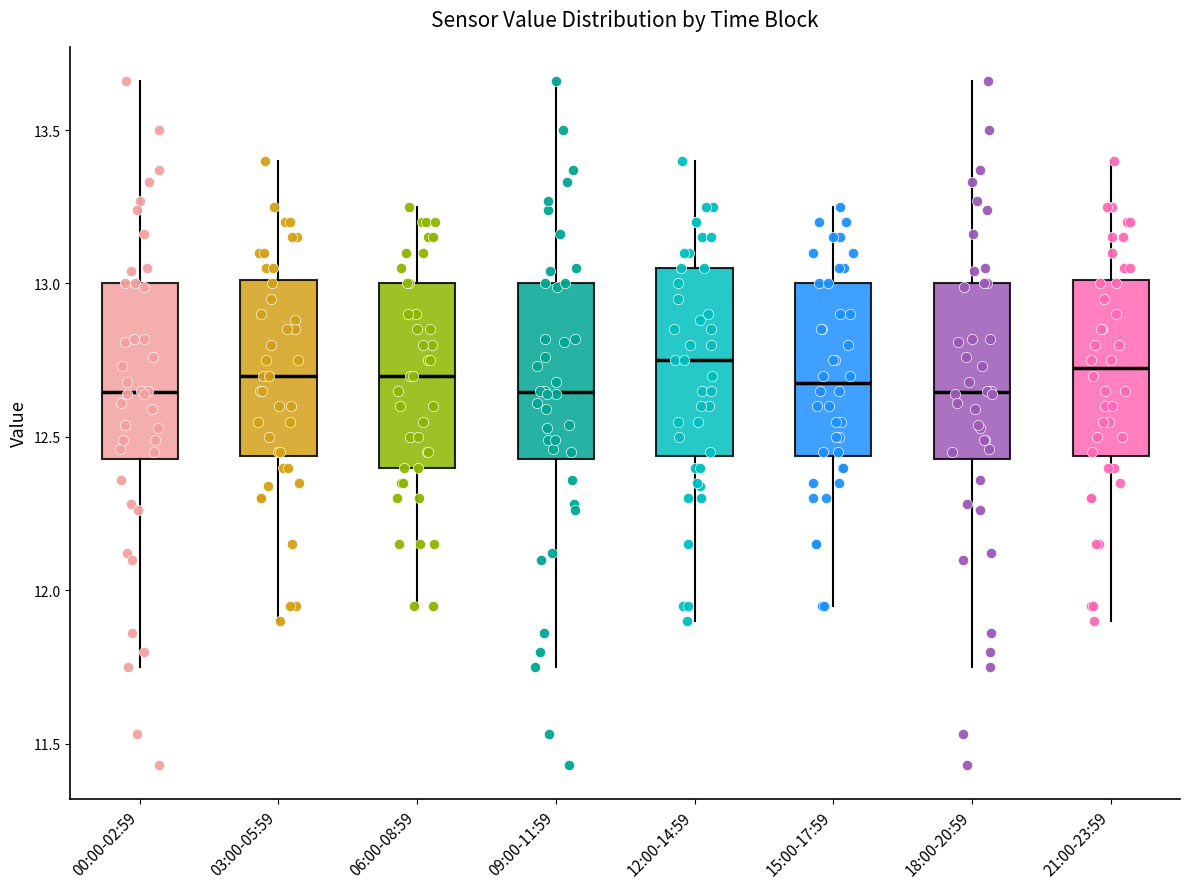

Where does the lower whisker of the box for 06:00-08:59 end on the y-axis? The values are not printed on the chart, so give them approximately, as read against the axis.

11.95